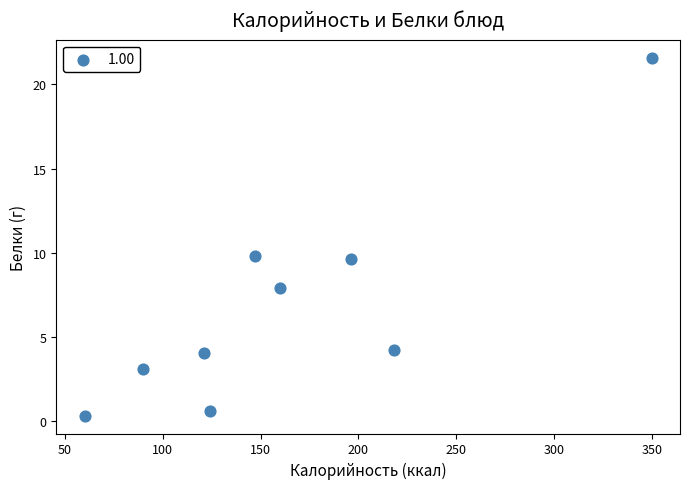

What is the average Y value?

6.8